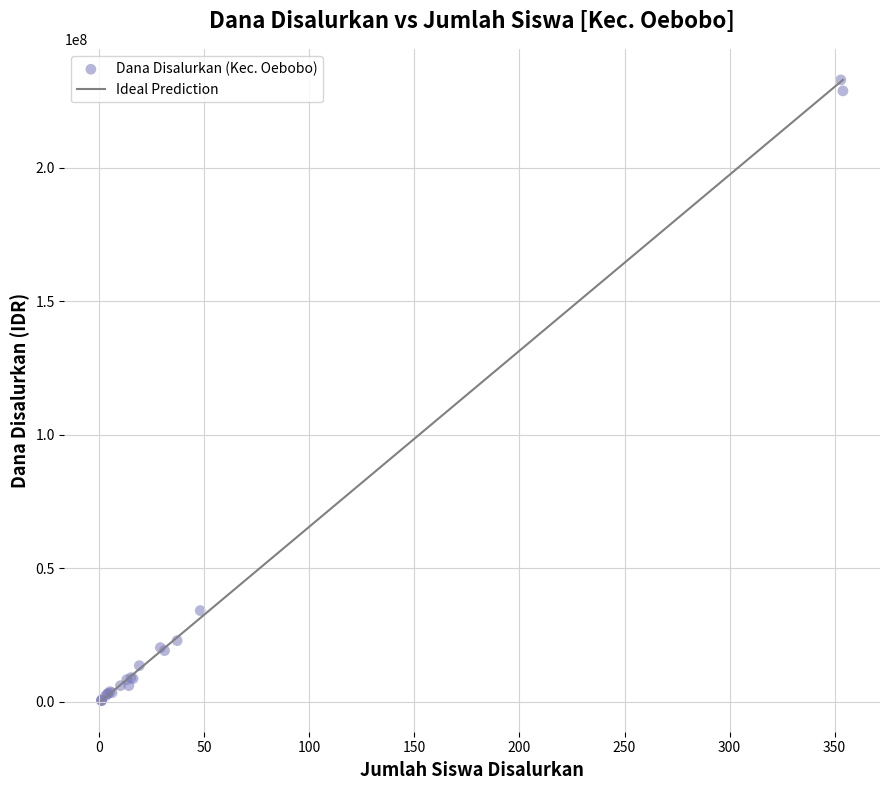

What Y value in the scatter plot is closest to 116625000?

34125000